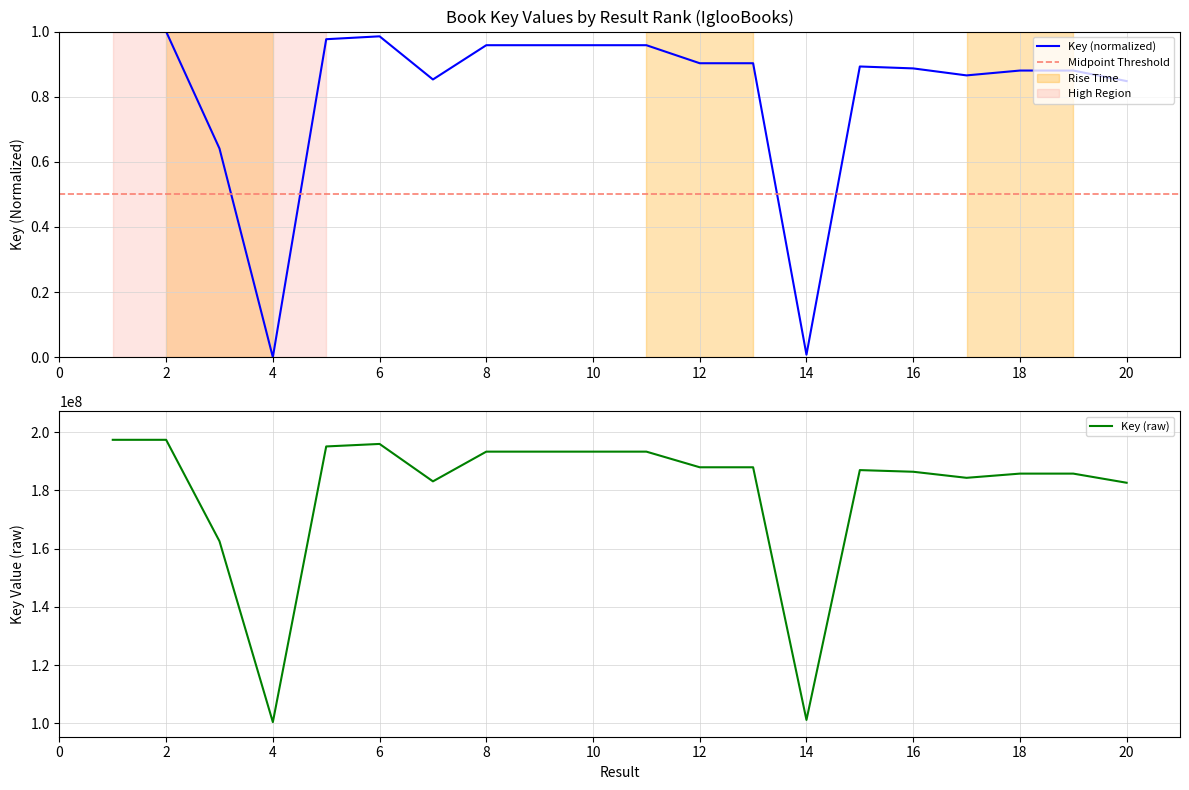

The chart shows a value of 1.6 at 13. True or false?

False